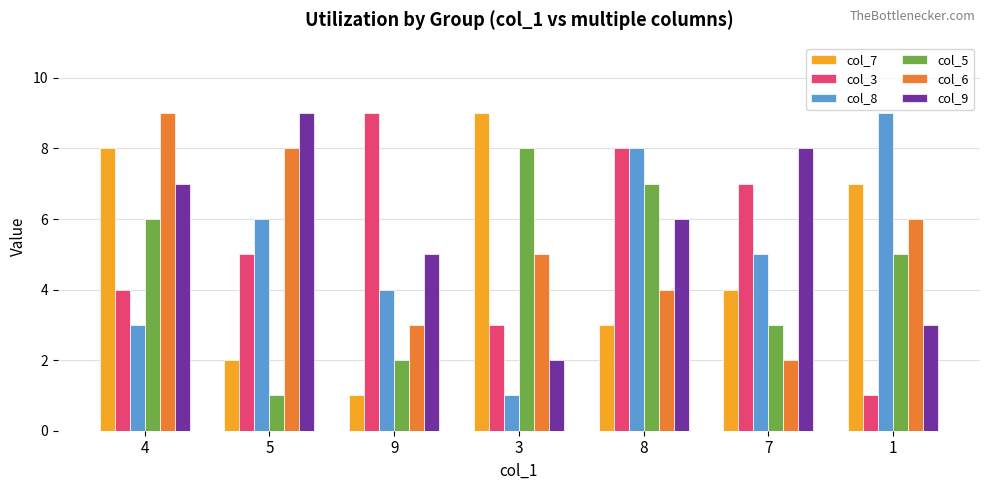

Reading left to right, list all the values displayed in this chart.

col_7: 4=8	5=2	9=1	3=9	8=3	7=4	1=7
col_3: 4=4	5=5	9=9	3=3	8=8	7=7	1=1
col_8: 4=3	5=6	9=4	3=1	8=8	7=5	1=9
col_5: 4=6	5=1	9=2	3=8	8=7	7=3	1=5
col_6: 4=9	5=8	9=3	3=5	8=4	7=2	1=6
col_9: 4=7	5=9	9=5	3=2	8=6	7=8	1=3